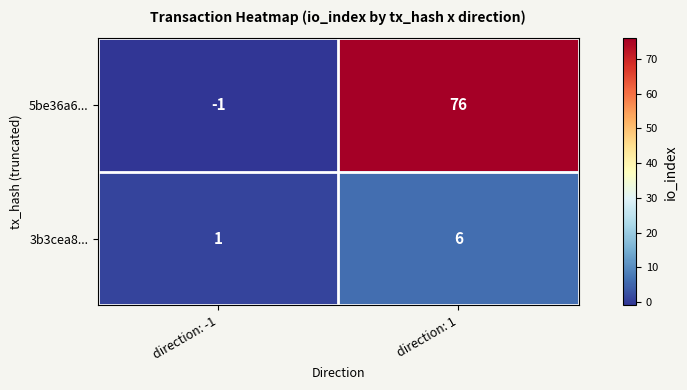

Which series has the widest spread of values?

5be36a6...